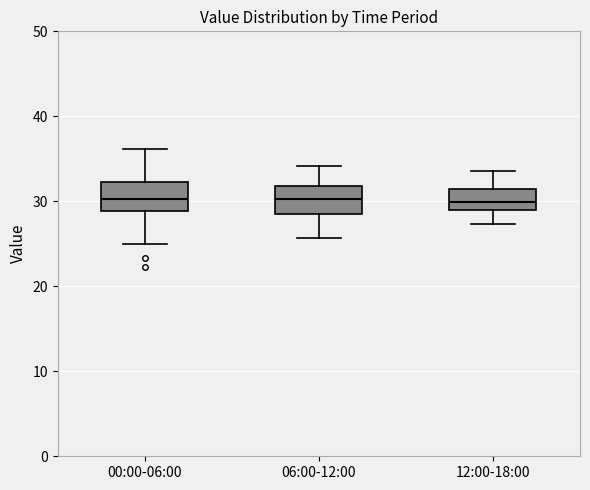

Reading left to right, read every box against the y-axis: the position of its median line, the range the box covers, and the ends of its whiskers. The values are not printed on the chart, so give them approximately, as read against the axis.

00:00-06:00: median 30, box 29 to 32, whiskers 25 to 36
06:00-12:00: median 30, box 28 to 32, whiskers 26 to 34
12:00-18:00: median 30, box 29 to 31, whiskers 27 to 34